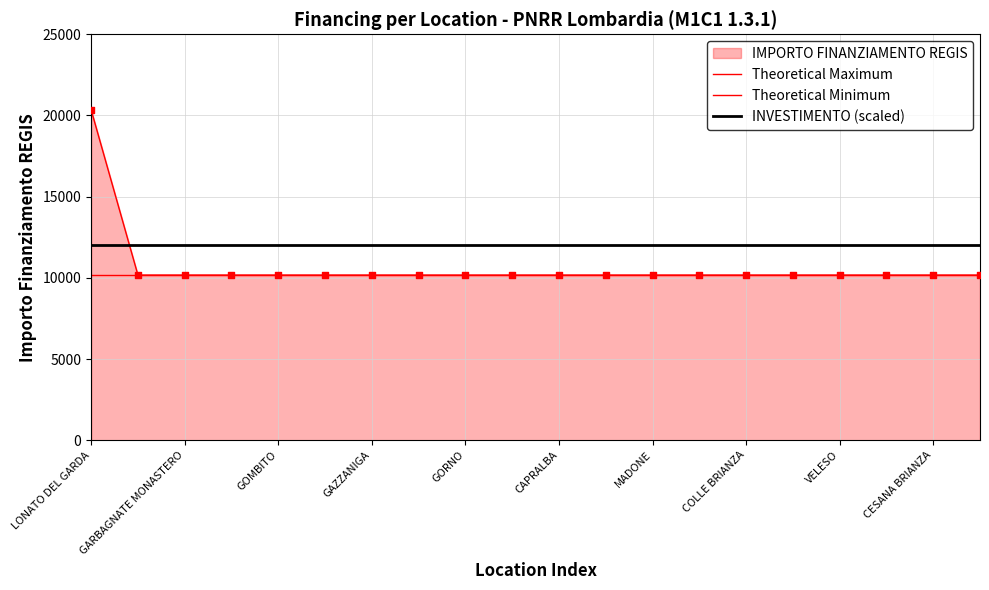

What is the total value across all series at CESANA BRIANZA?

32344